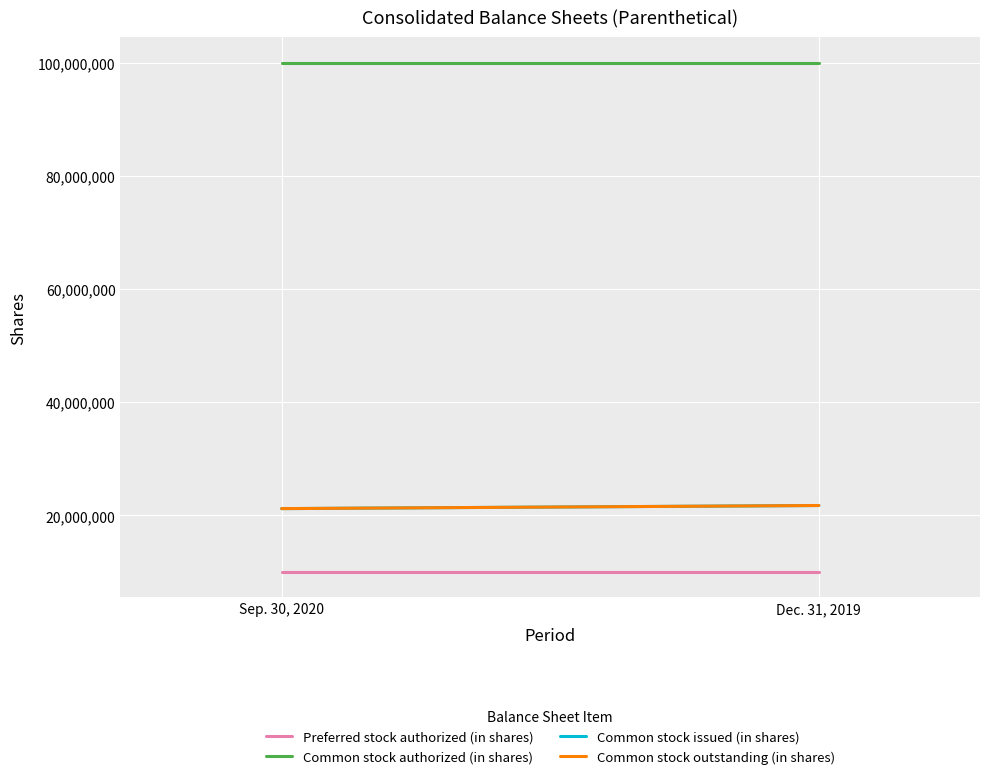

Between Dec. 31, 2019 and Sep. 30, 2020, which is larger?

Dec. 31, 2019